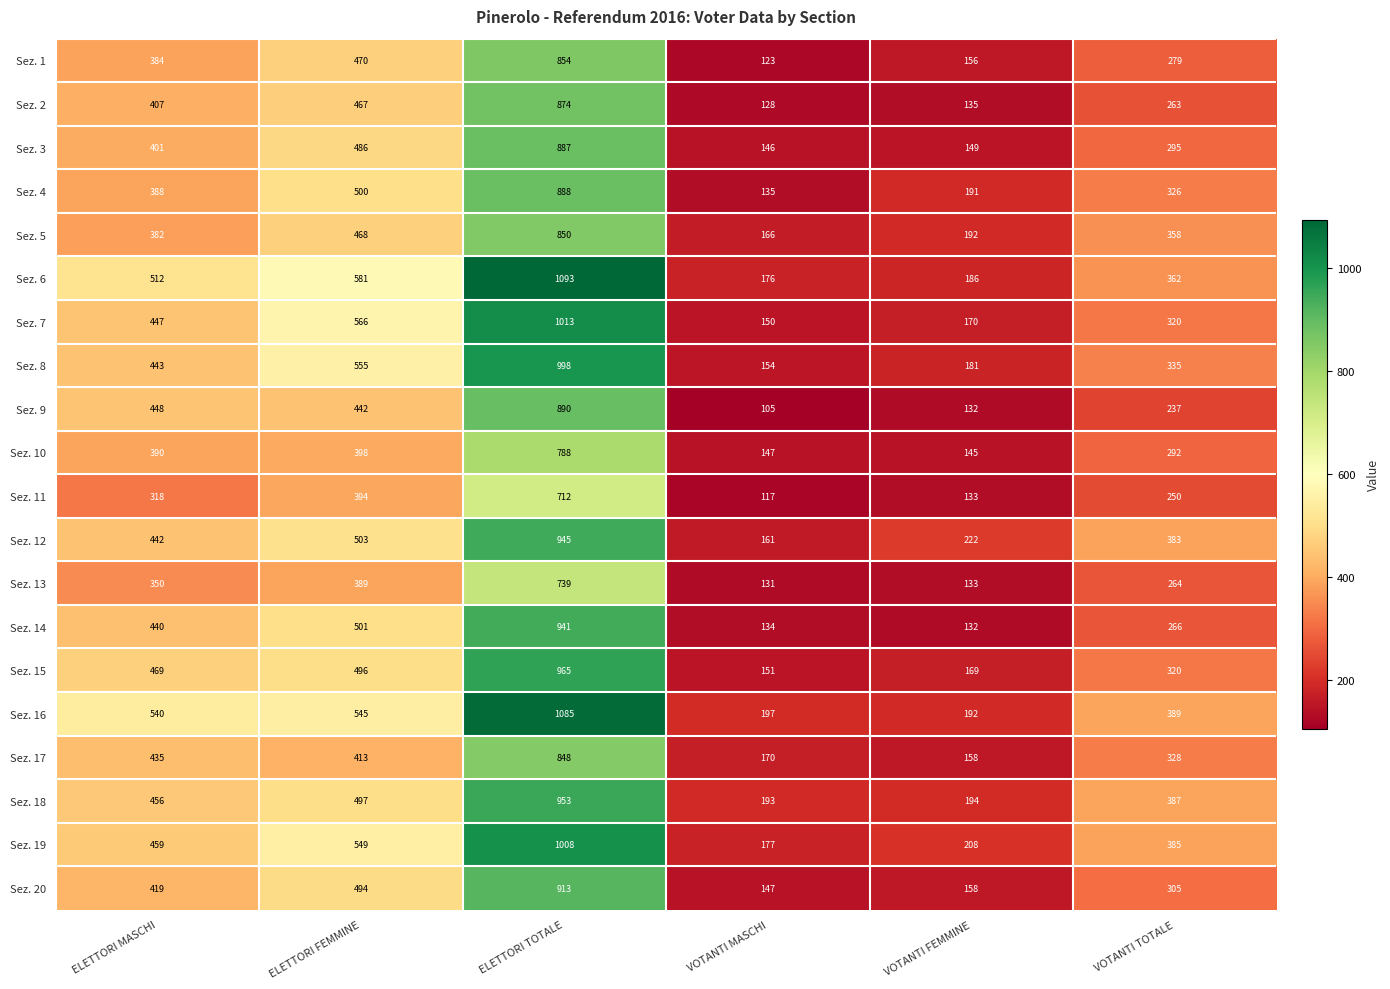

What is the difference between the Sez. 5 values at VOTANTI MASCHI and ELETTORI MASCHI?

216